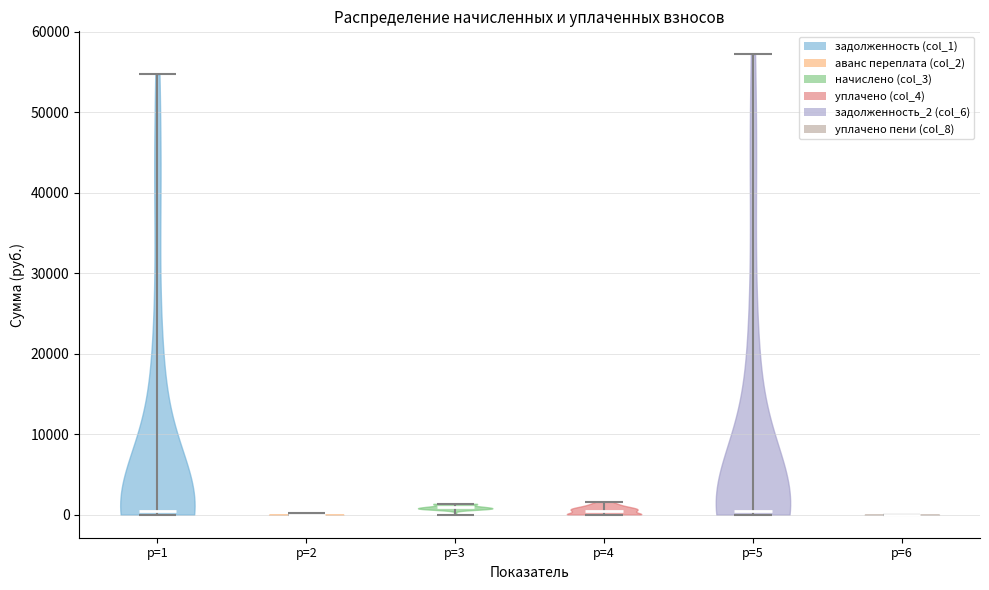

Reading left to right, read every violin against the y-axis: where its median line is, and the lowest and highest points it reaches. The values are not printed on the chart, so give them approximately, as read against the axis.

p=1: median line 0, lowest point 0, highest point 55000
p=2: median line 0, lowest point 0, highest point 0
p=3: median line 1000, lowest point 0, highest point 1000
p=4: median line 1000, lowest point 0, highest point 2000
p=5: median line 0, lowest point 0, highest point 57000
p=6: median line 0, lowest point 0, highest point 0